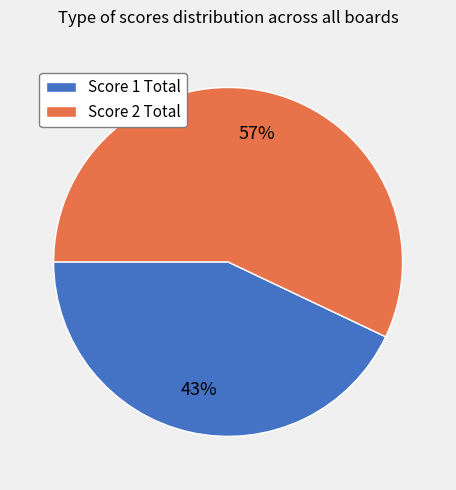

Rank the categories by value from lowest to highest.

Score 1 Total, Score 2 Total